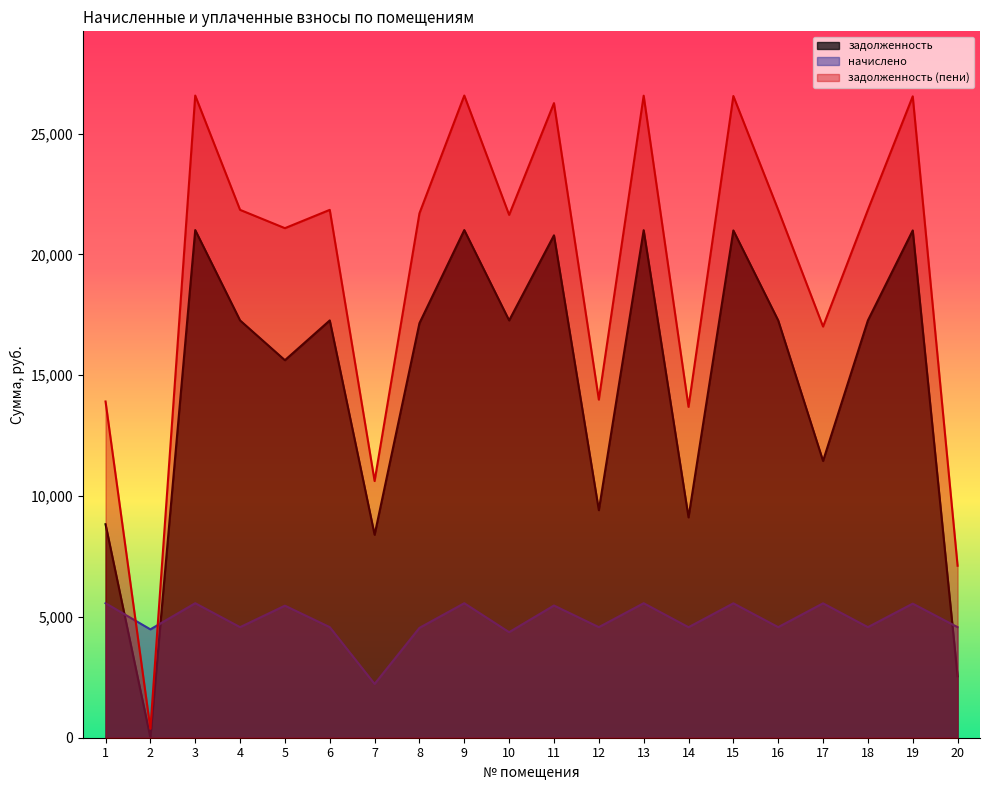

True or false: задолженность and задолженность (пени) intersect in this chart.

False